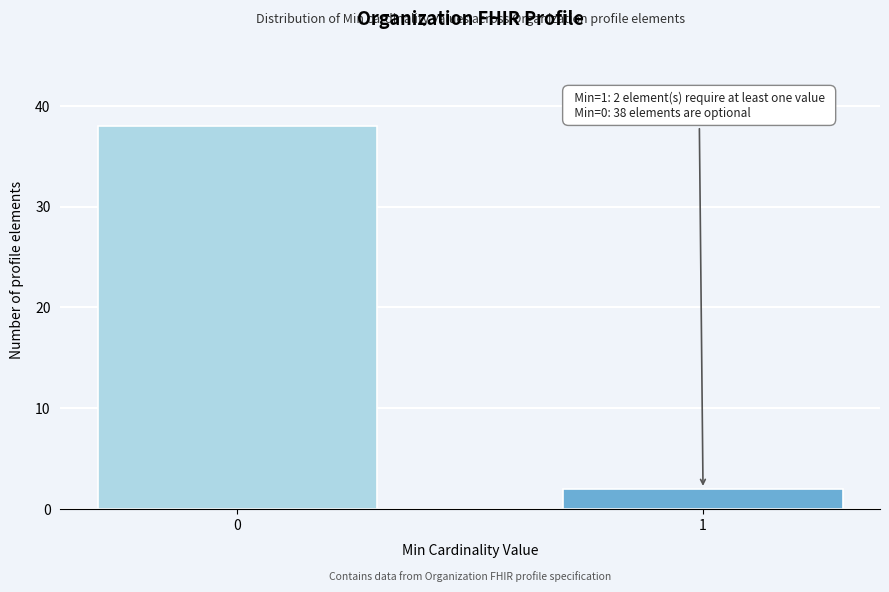

Reading left to right, list all the values displayed in this chart.

0=38	1=2